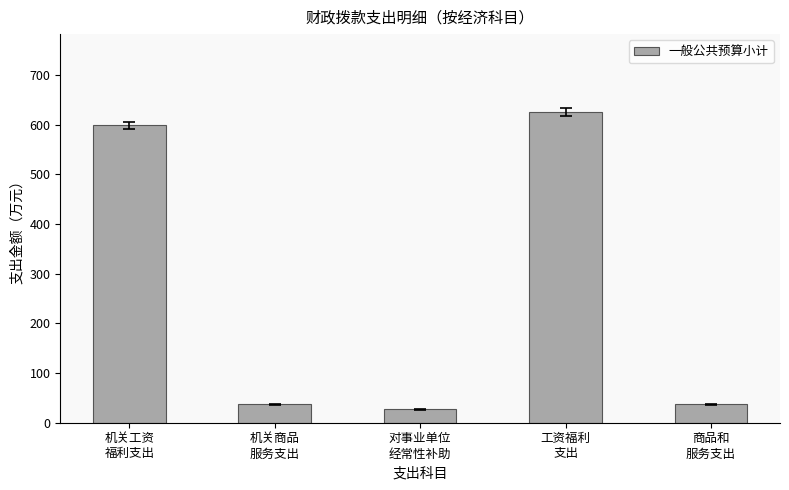

The chart shows a value of 36.7 at 机关商品
服务支出. True or false?

True